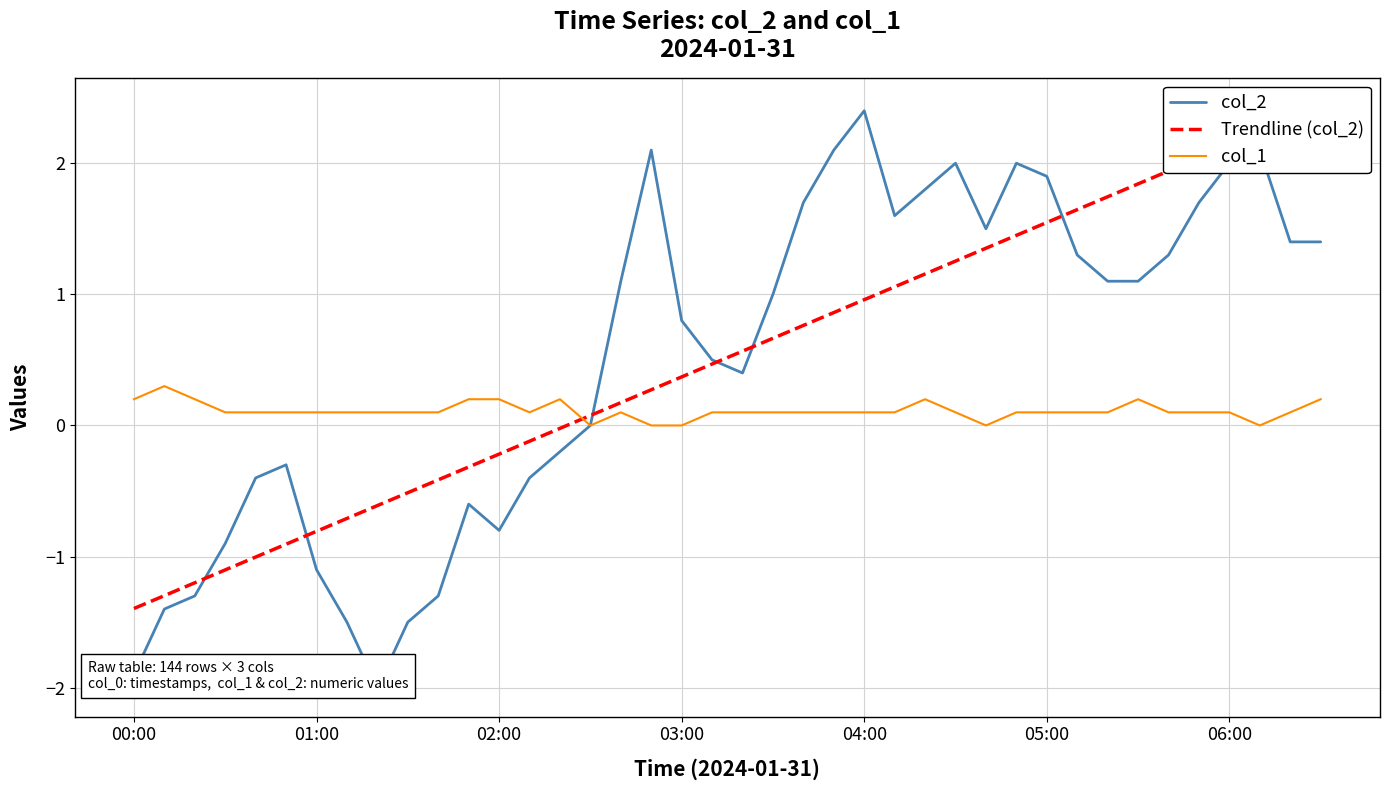

True or false: col_1 has a value of -0.2 at 28.

False